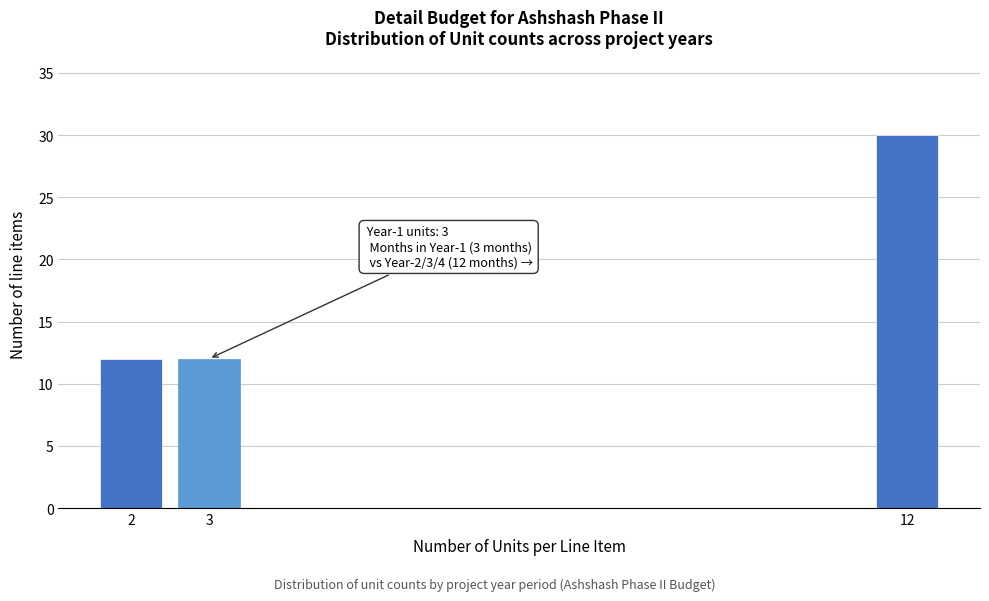

Reading right to left, extract all data points from this chart.

30	12	12